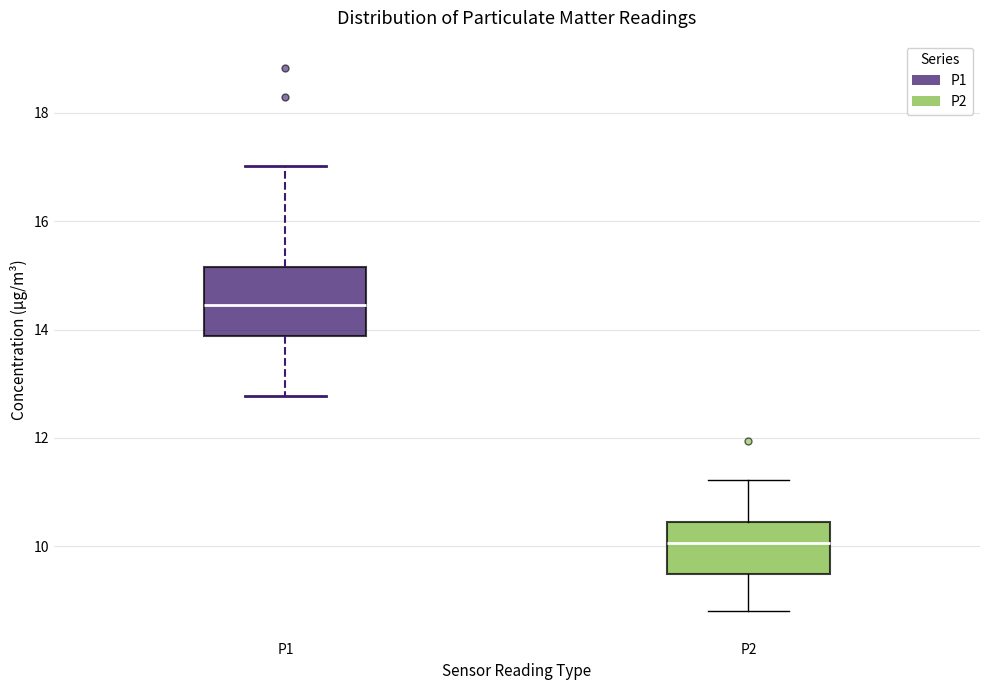

Reading left to right, read every box against the y-axis: the position of its median line, the range the box covers, and the ends of its whiskers. The values are not printed on the chart, so give them approximately, as read against the axis.

P1: median 14.4, box 13.8 to 15.2, whiskers 12.8 to 17.0
P2: median 10.0, box 9.4 to 10.4, whiskers 8.8 to 11.2